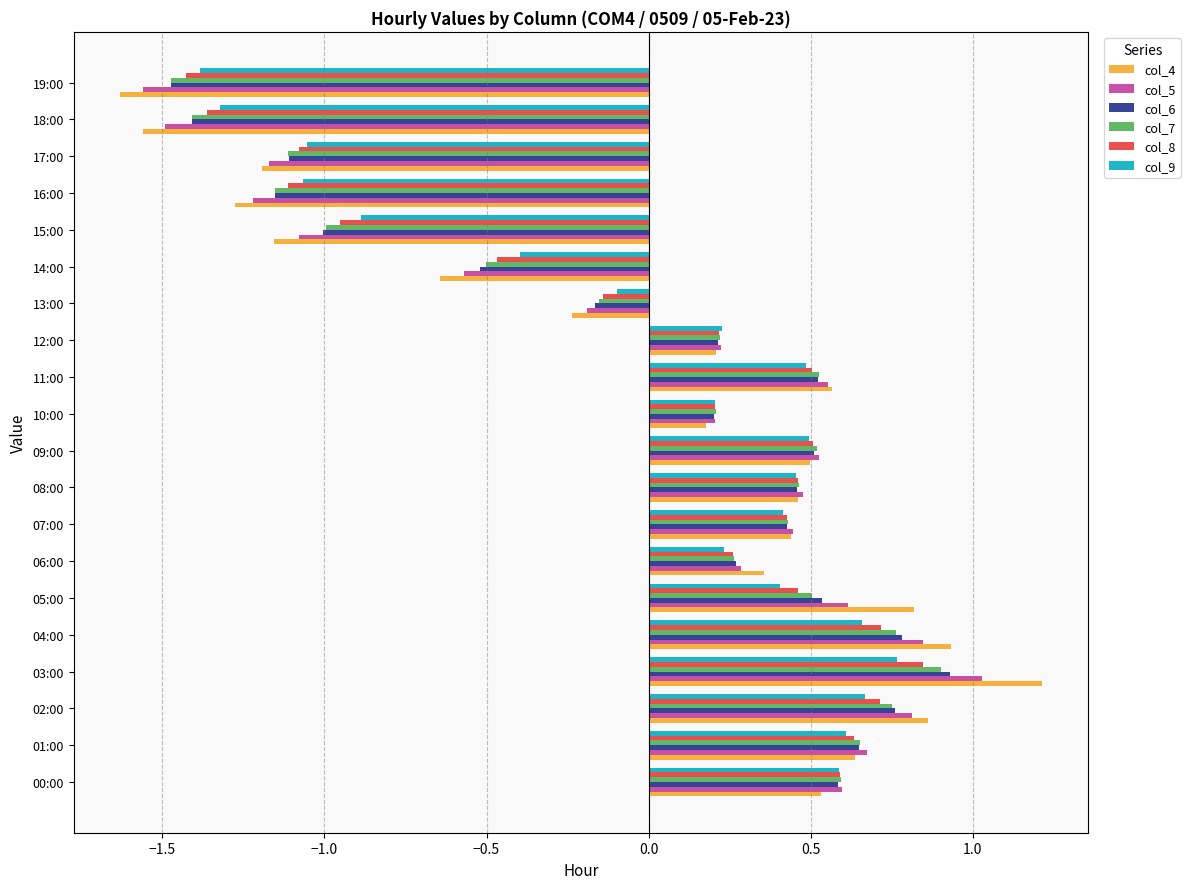

Is it true that col_4 equals 0.6 at 07:00?

False